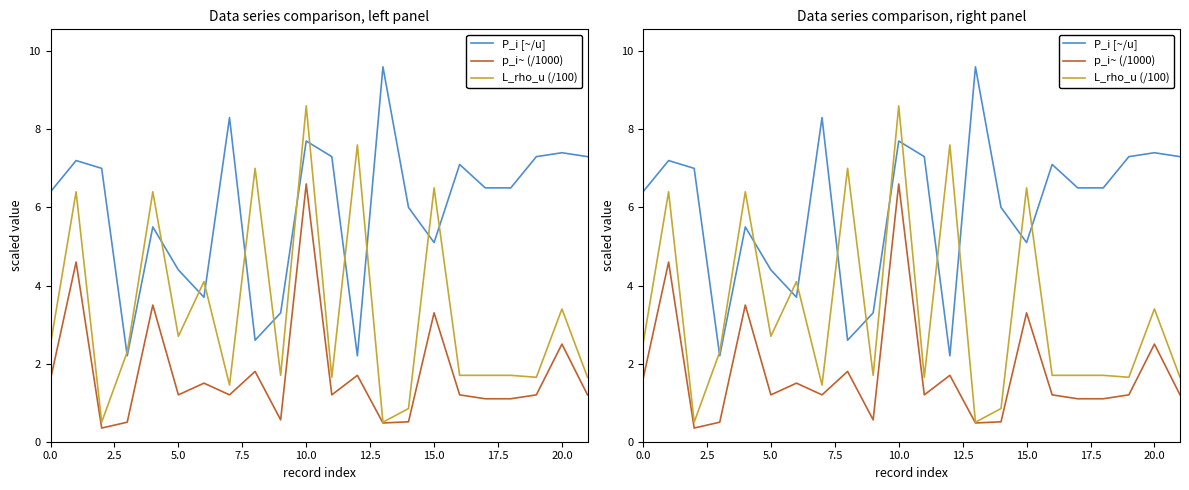

At which label is P_i [~/u] closest to 5?

15